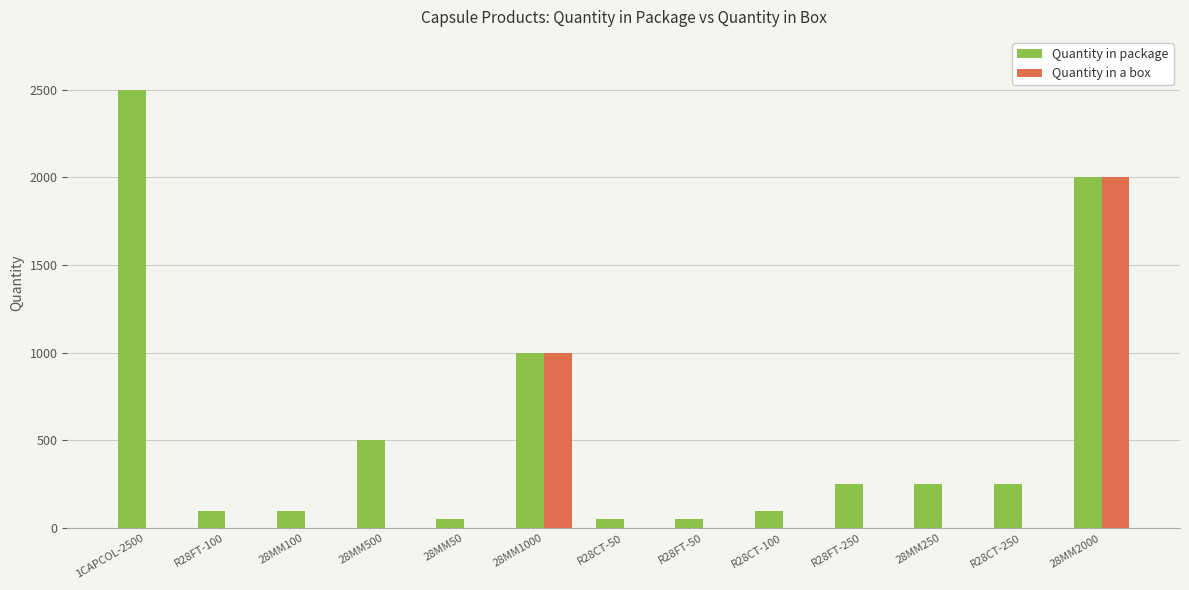

At which label does Quantity in a box reach its peak?

28MM2000